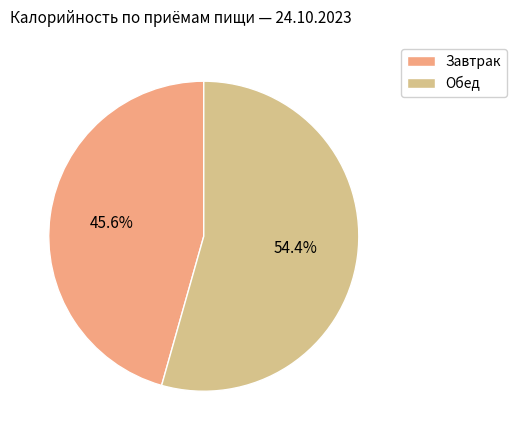

What percentage is NOT represented by Завтрак?

54.4%